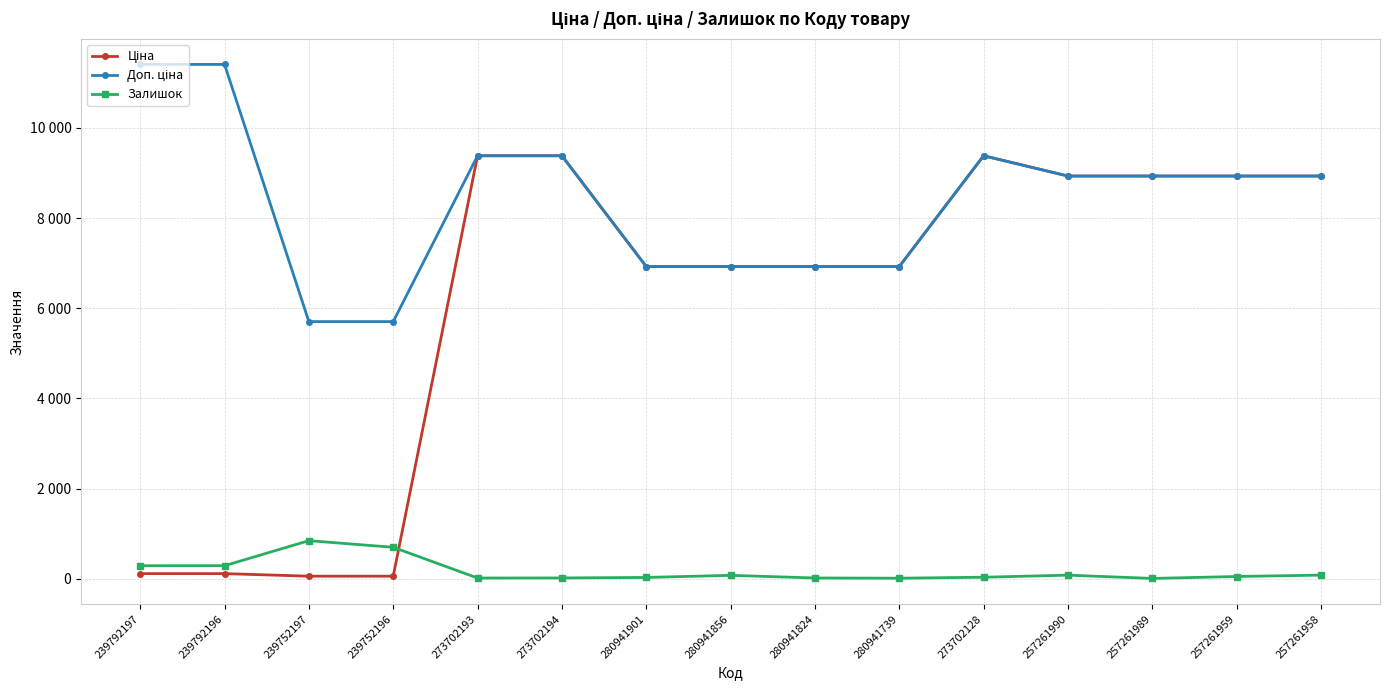

What is the difference between the maximum and minimum values in the Залишок series?

838.0